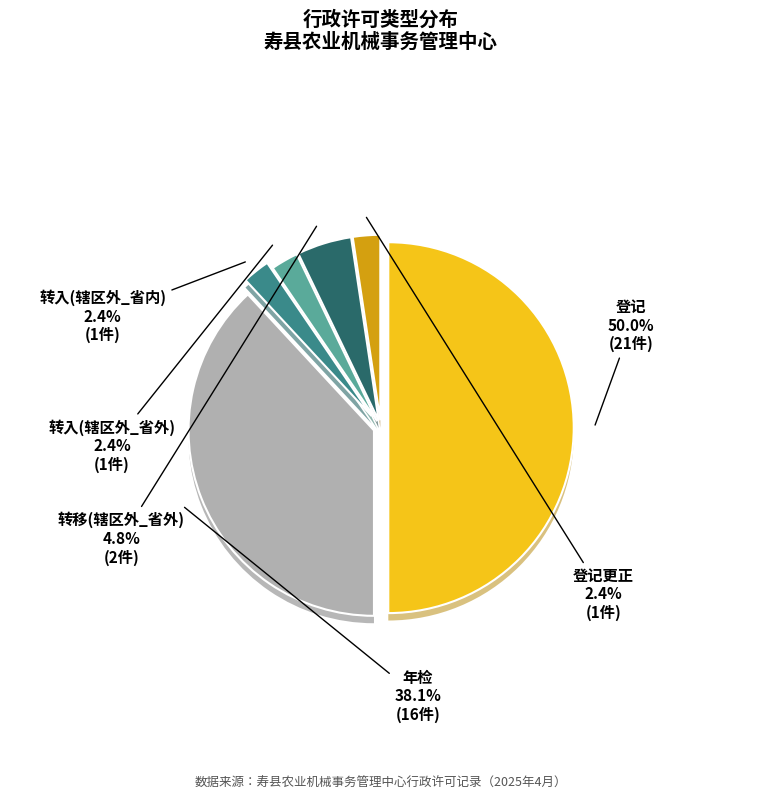

Is there any slice that represents more than half of the pie?

No